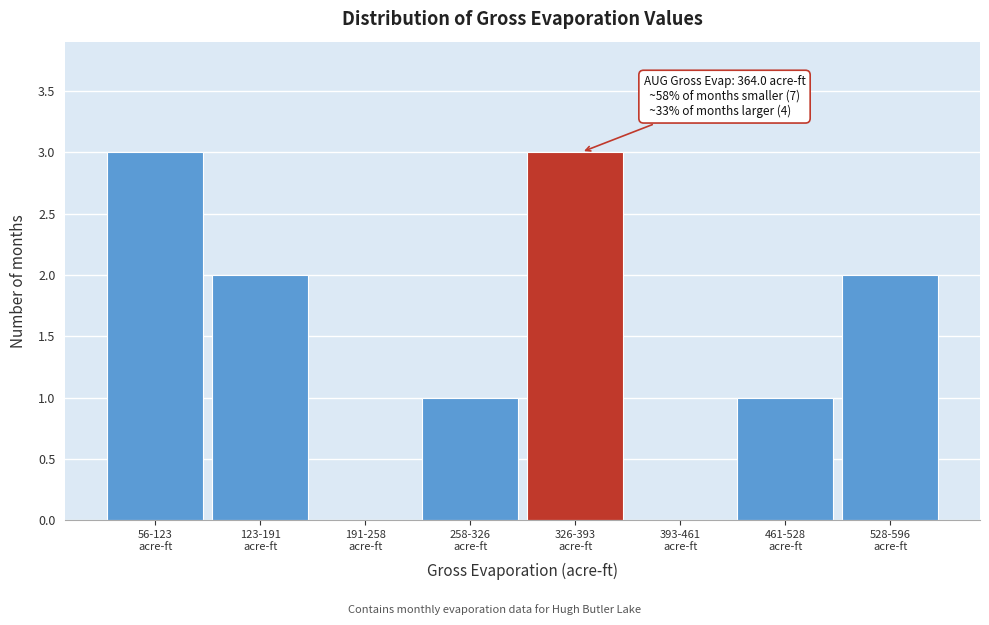

What is the sum of all values?

12